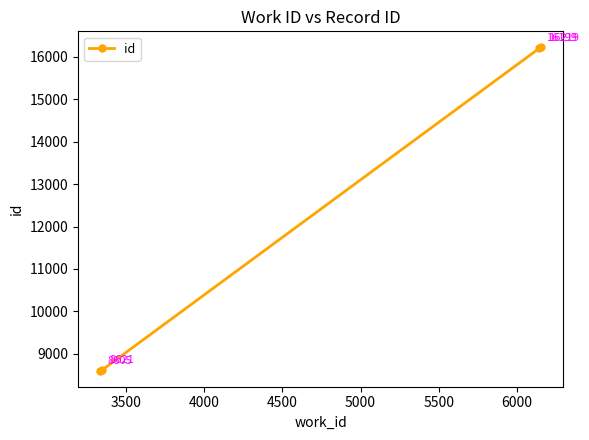

Reading left to right, extract all data points from this chart.

8605	8621	16199	16219